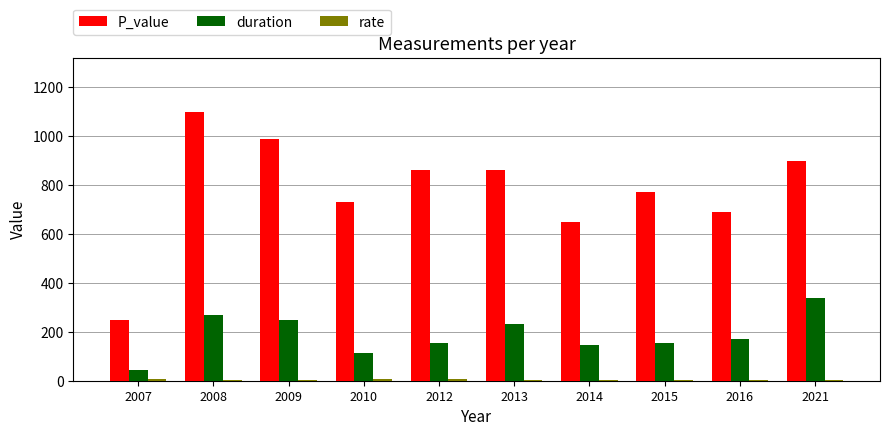

What is the maximum value for duration?

340.0